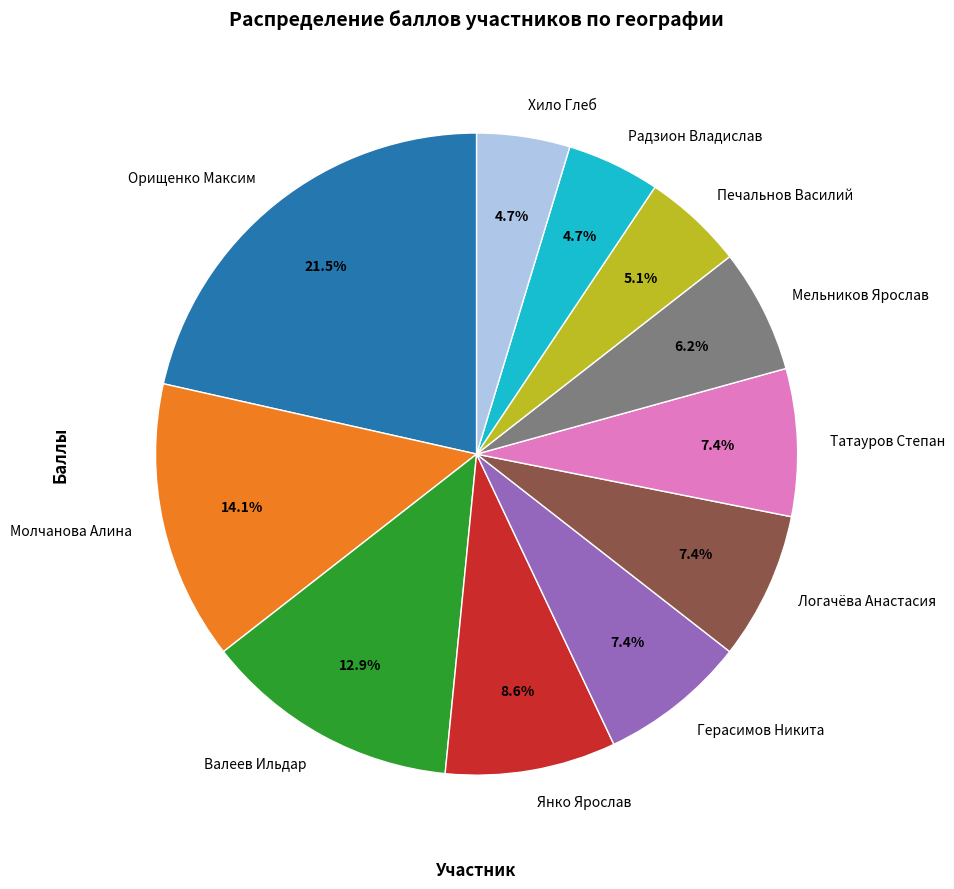

Does any single category account for the majority?

No